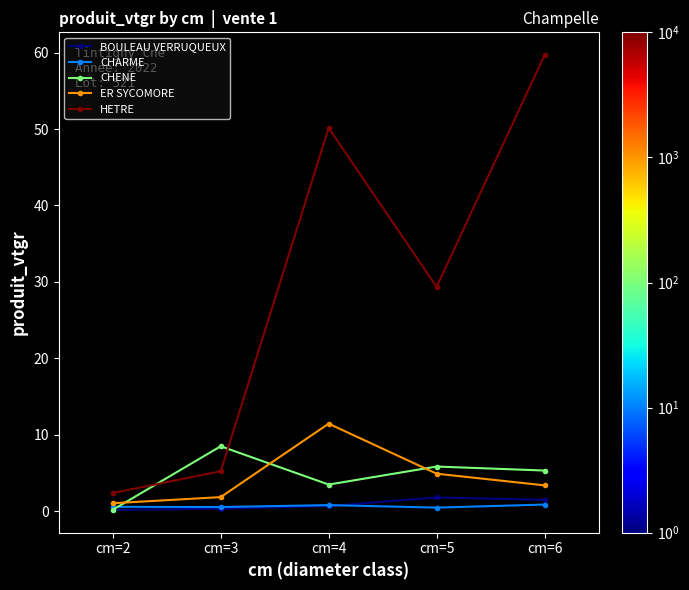

Which series has the largest range (max minus min)?

HETRE